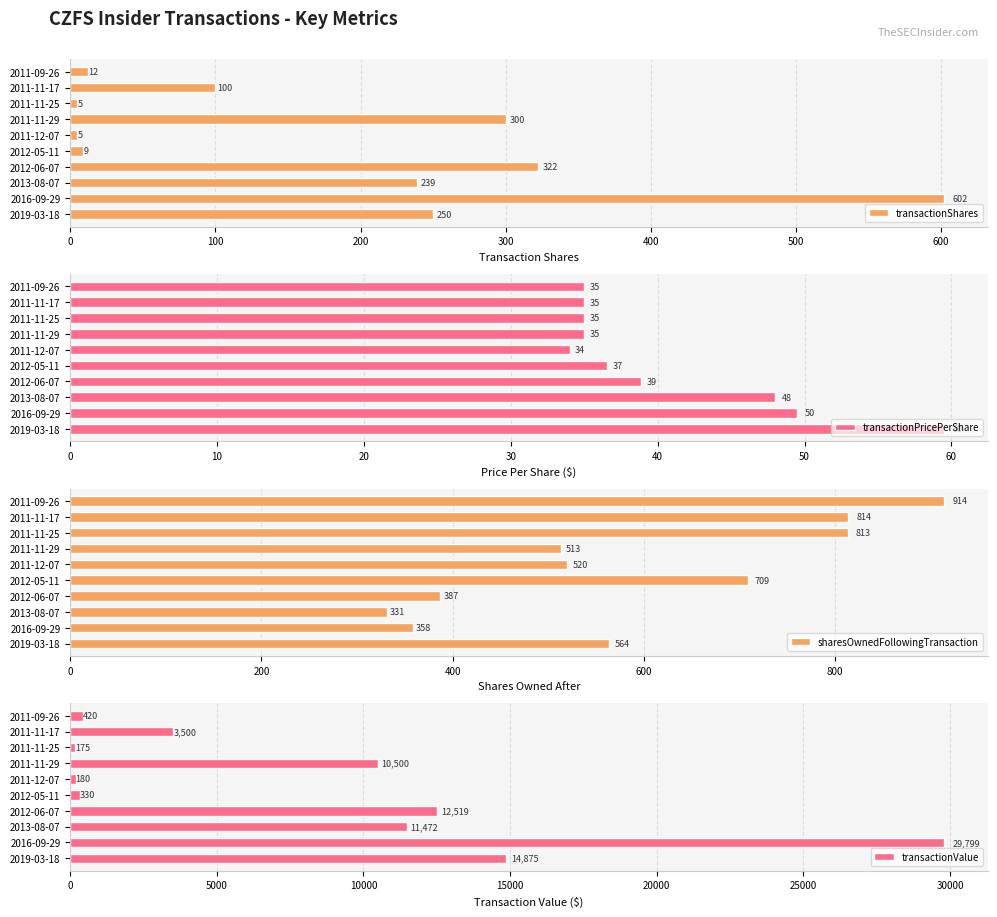

Which category has the highest value in the transactionShares series?

2016-09-29